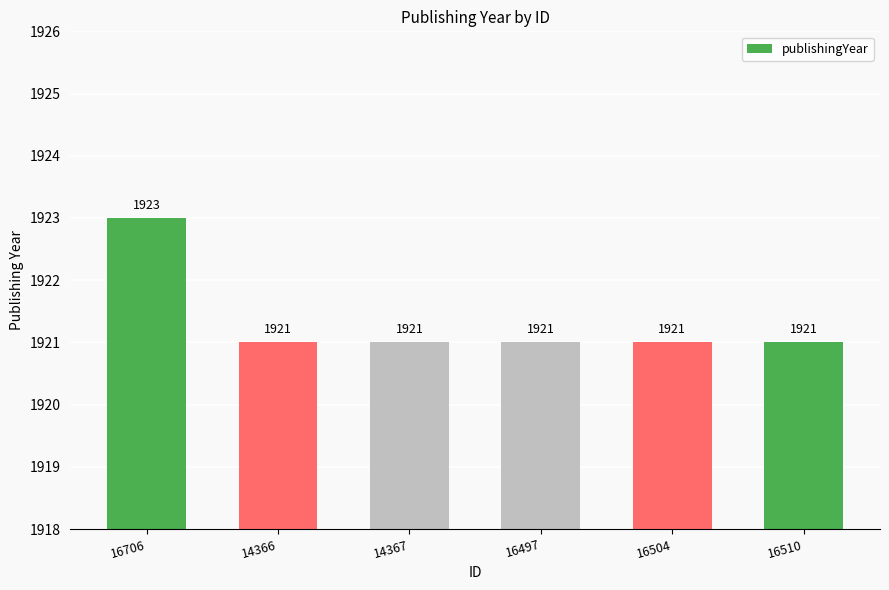

What is the greatest value displayed?

1923